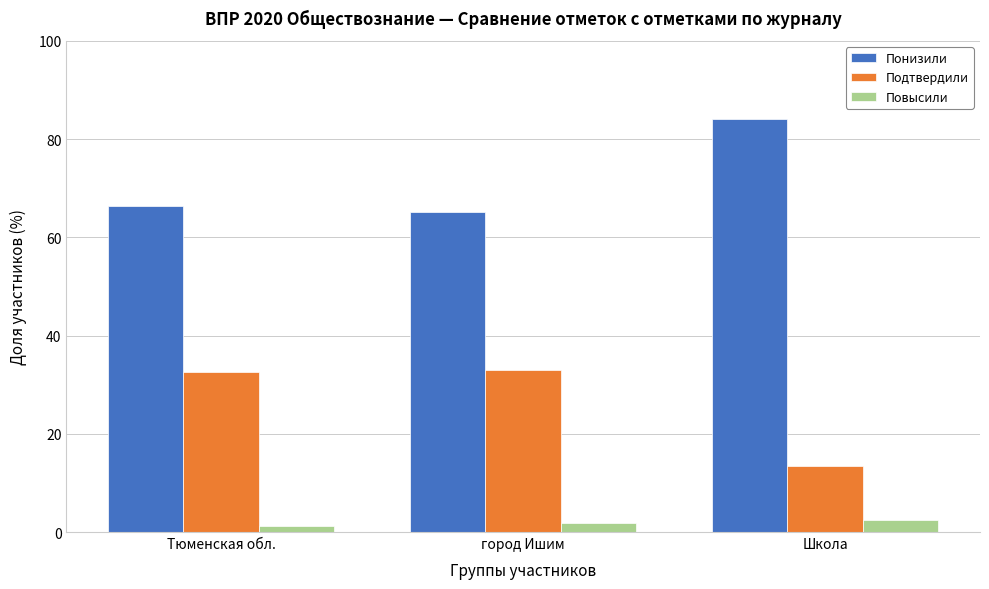

Reading right to left, what are all the values shown in this chart?

Понизили: Школа=84.2	город Ишим=65.2	Тюменская обл.=66.3
Подтвердили: Школа=13.4	город Ишим=33.0	Тюменская обл.=32.5
Повысили: Школа=2.4	город Ишим=1.8	Тюменская обл.=1.2